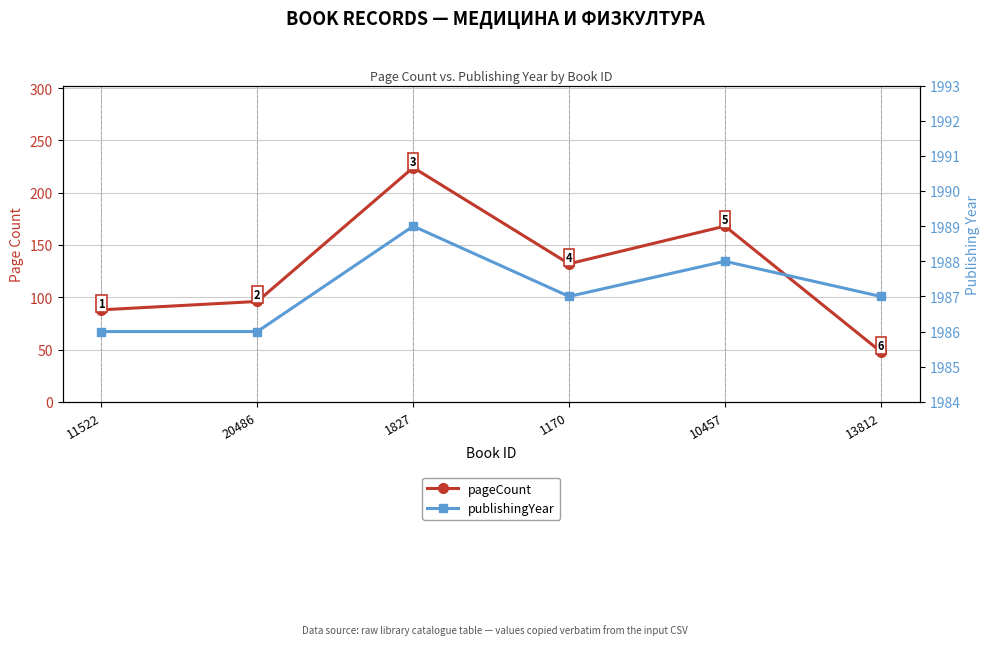

What is the difference between the maximum and second lowest values in the publishingYear series?

3